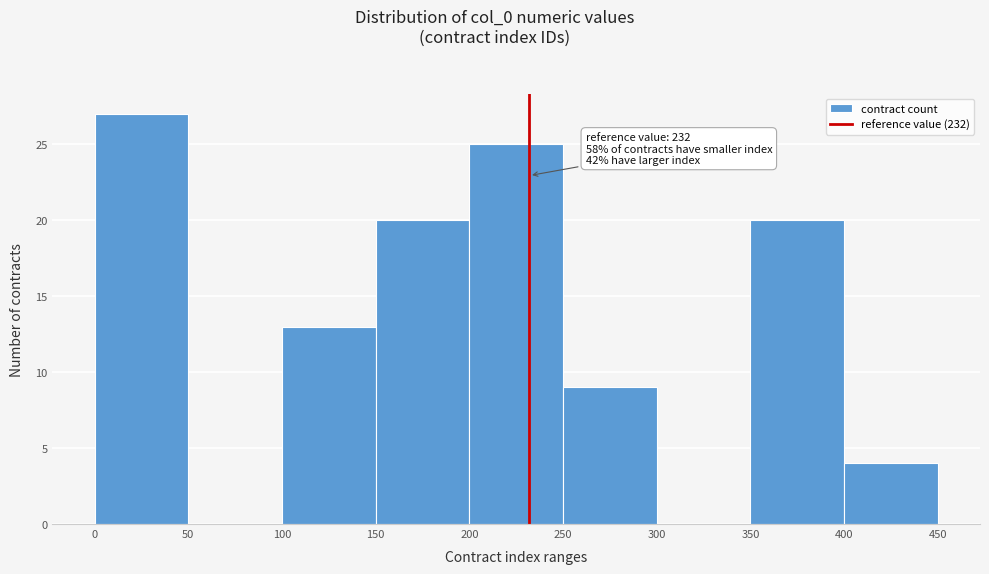

Which range on the x-axis has the tallest bar?

0 to 50